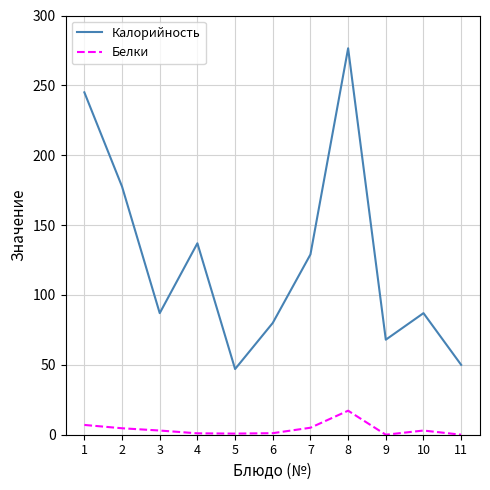

What is the difference between the second highest and second lowest values in the Калорийность series?

195.0